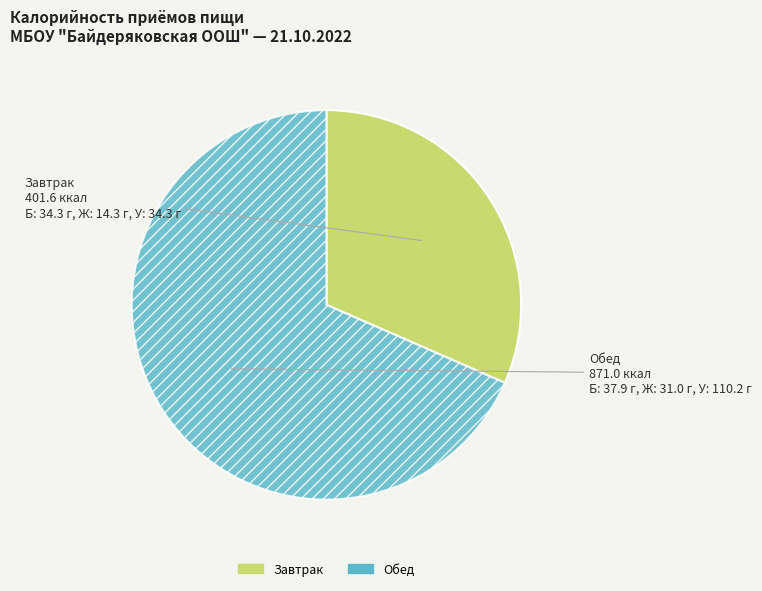

Do Обед and Завтрак together represent more than half of the pie?

Yes